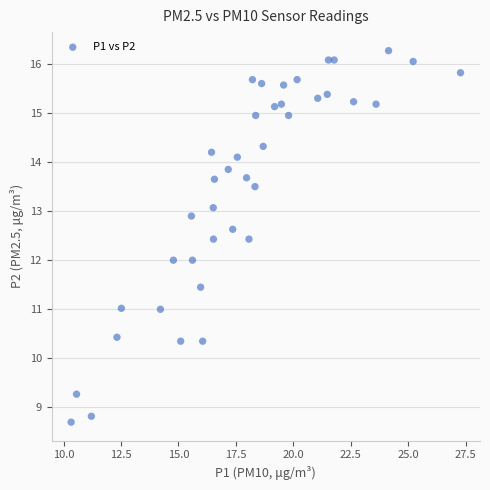

What is the range of Y values (max minus min)?

7.6